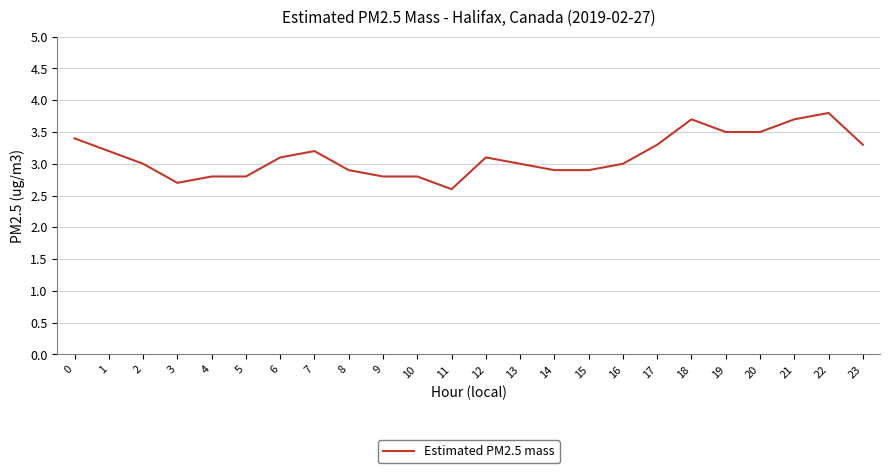

Is it true that the value at 6 is 3.1?

True